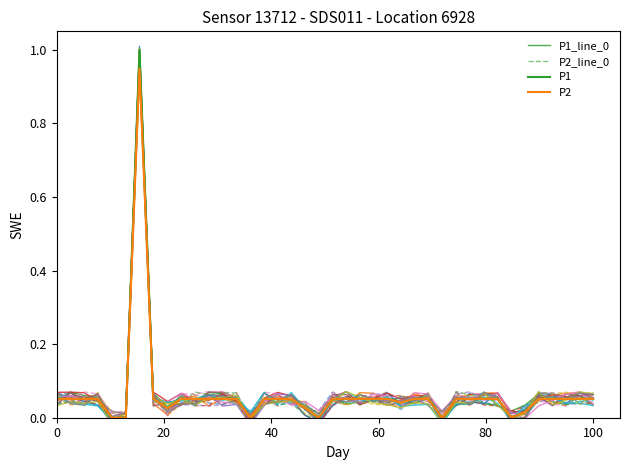

Rank the series by their maximum value, from highest to lowest.

P1, P1_line_0, P2, P2_line_0